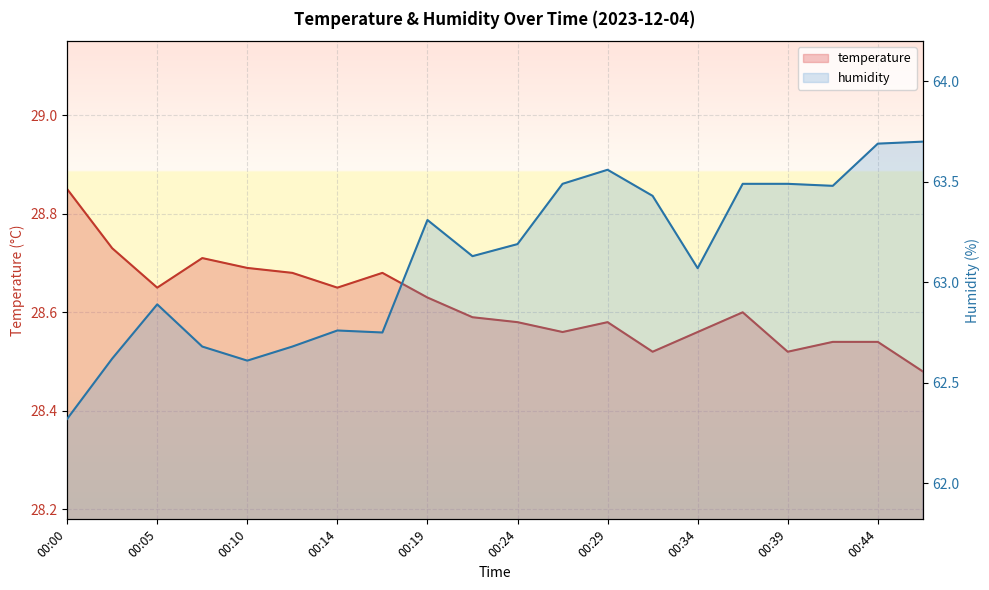

Count the number of data series in this chart.

2